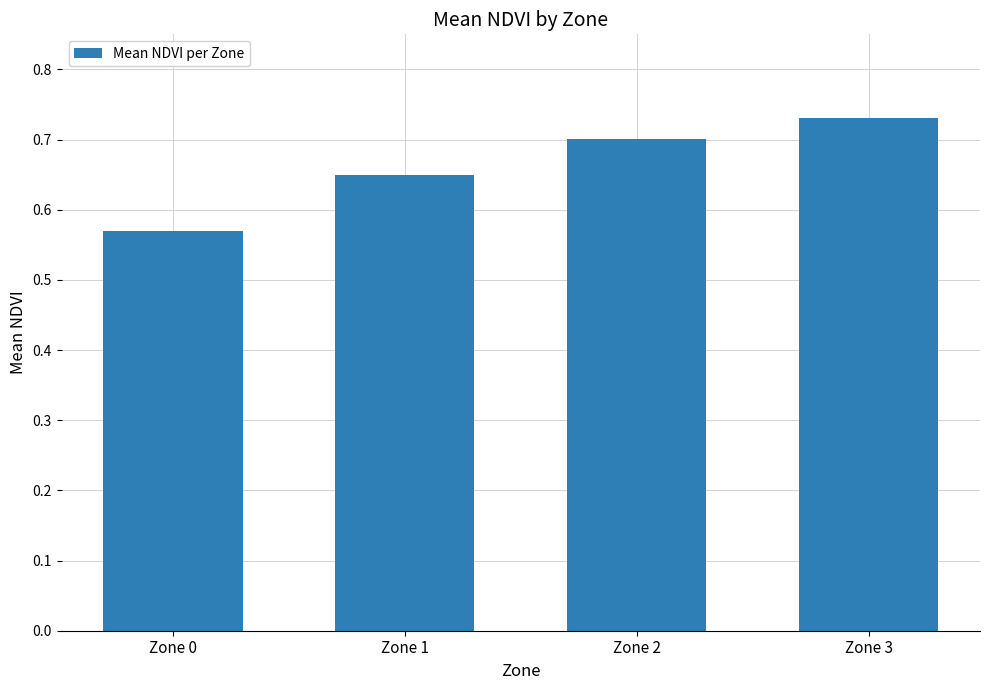

Rank the categories by value from highest to lowest.

Zone 3, Zone 2, Zone 1, Zone 0